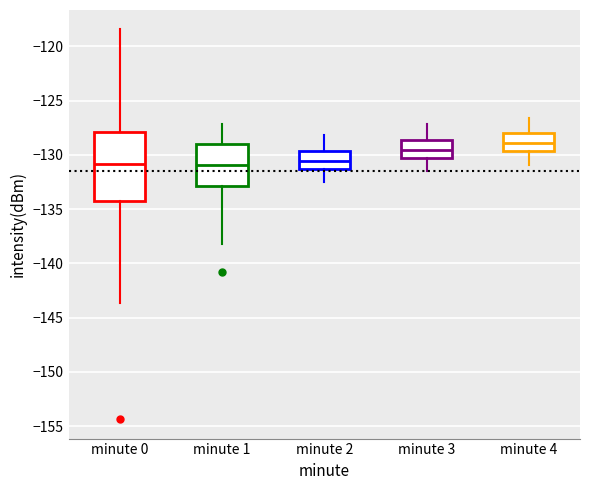

Reading left to right, read every box against the y-axis: the position of its median line, the range the box covers, and the ends of its whiskers. The values are not printed on the chart, so give them approximately, as read against the axis.

minute 0: median -131.0, box -134.5 to -128.0, whiskers -143.5 to -118.5
minute 1: median -131.0, box -133.0 to -129.0, whiskers -138.0 to -127.0
minute 2: median -130.5, box -131.5 to -129.5, whiskers -132.5 to -128.0
minute 3: median -129.5, box -130.5 to -128.5, whiskers -131.5 to -127.0
minute 4: median -129.0, box -129.5 to -128.0, whiskers -131.0 to -126.5